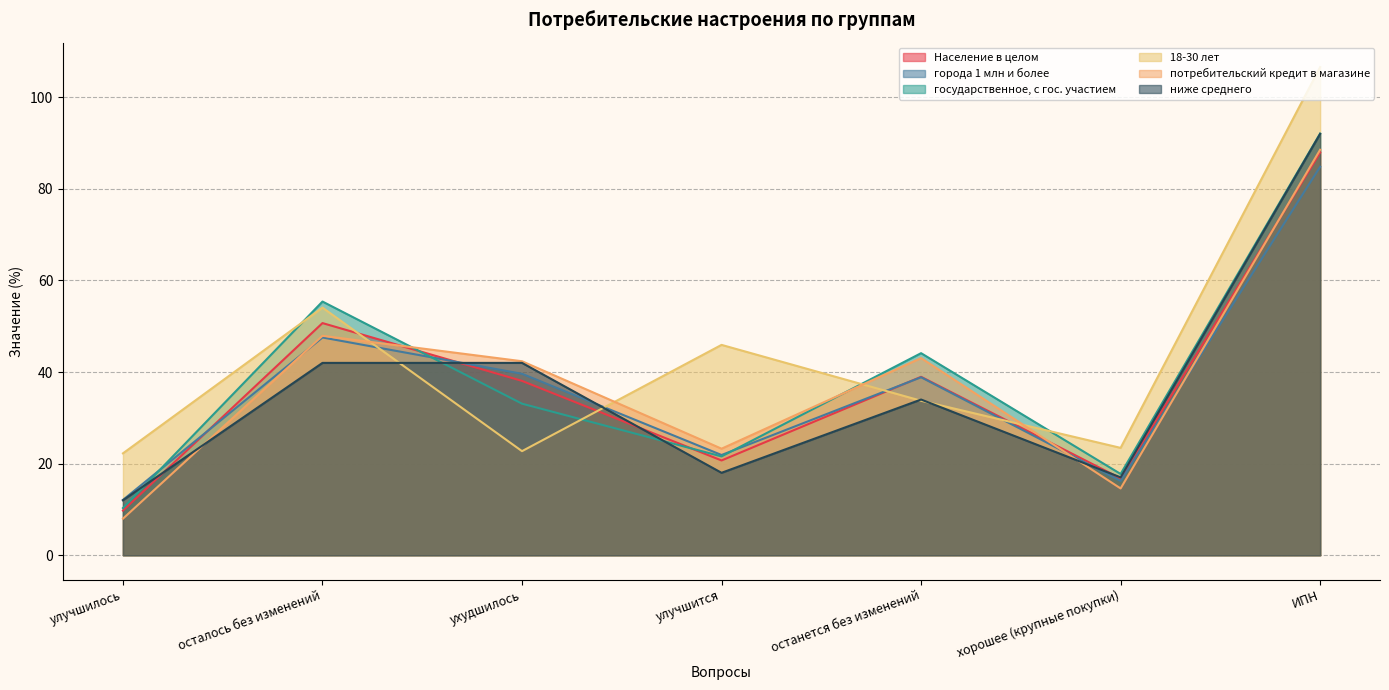

What are all the series names shown in the legend?

Население в целом, города 1 млн и более, государственное, с гос. участием, 18-30 лет, потребительский кредит в магазине, ниже среднего